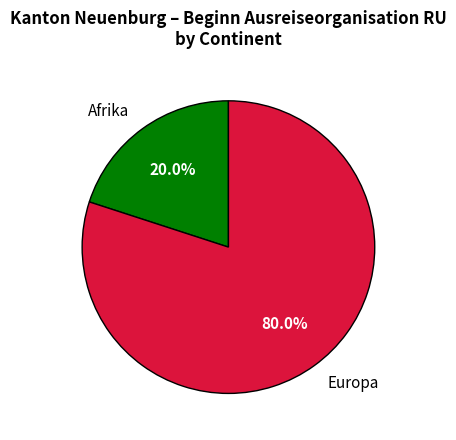

What portion of the pie excludes Afrika?

80.0%